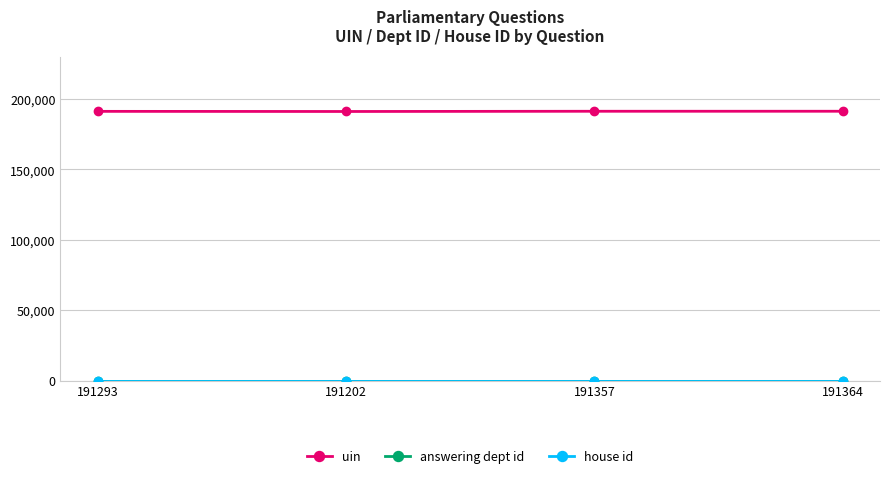

How many interior local valleys does the uin series have?

1